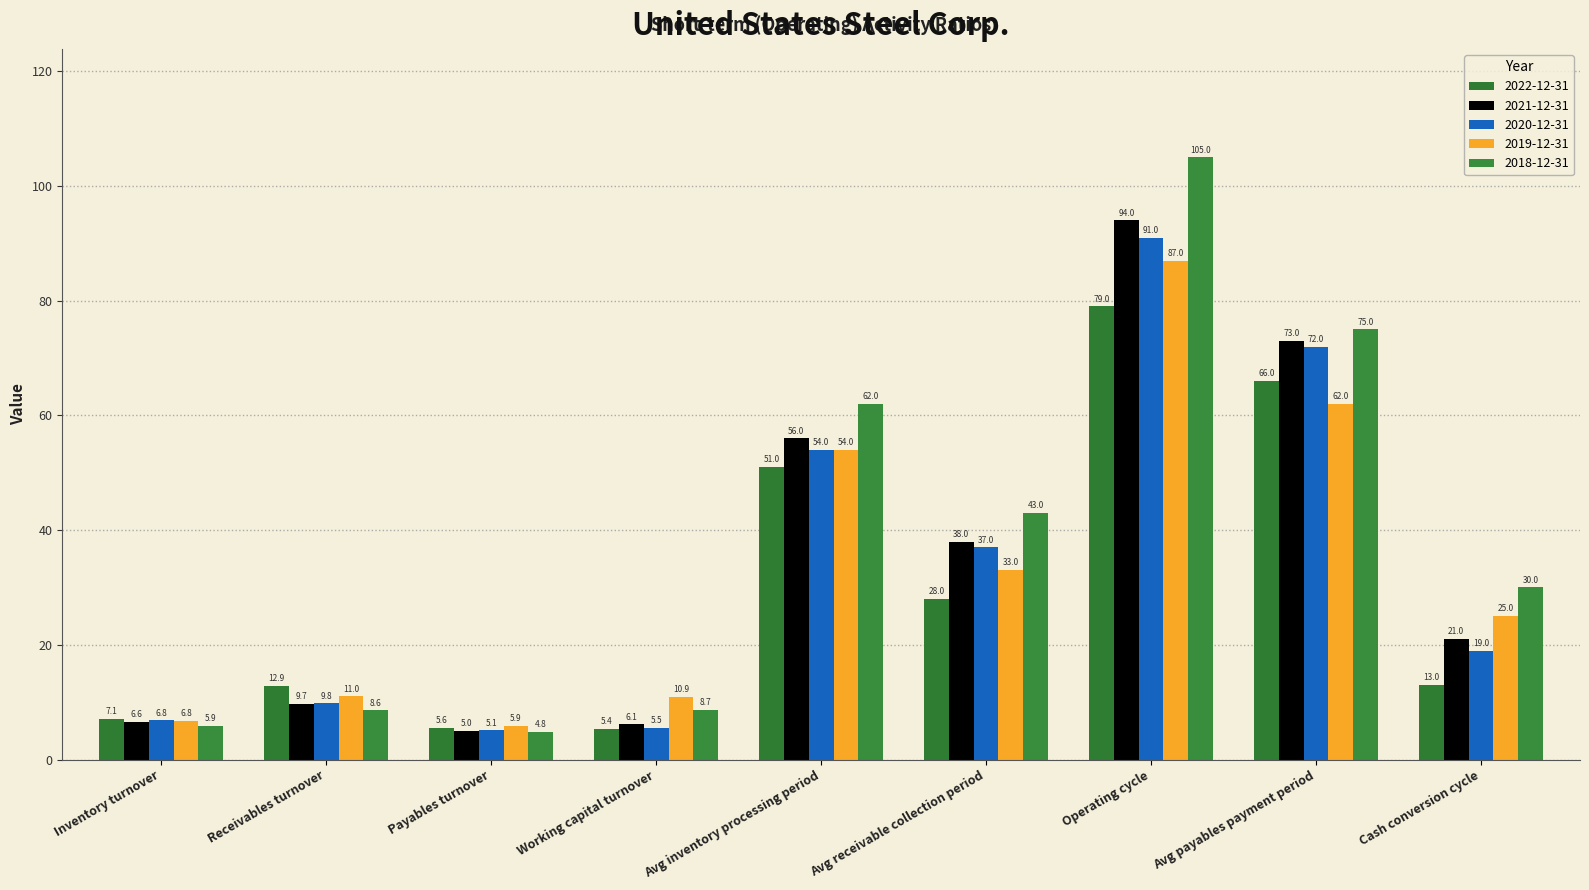

What position from the right is Receivables turnover?

8